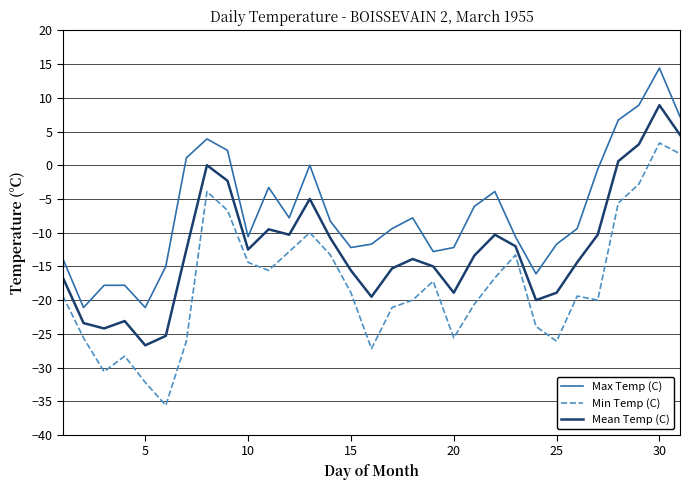

List the series in order of their overall mean, lowest first.

Min Temp (C), Mean Temp (C), Max Temp (C)